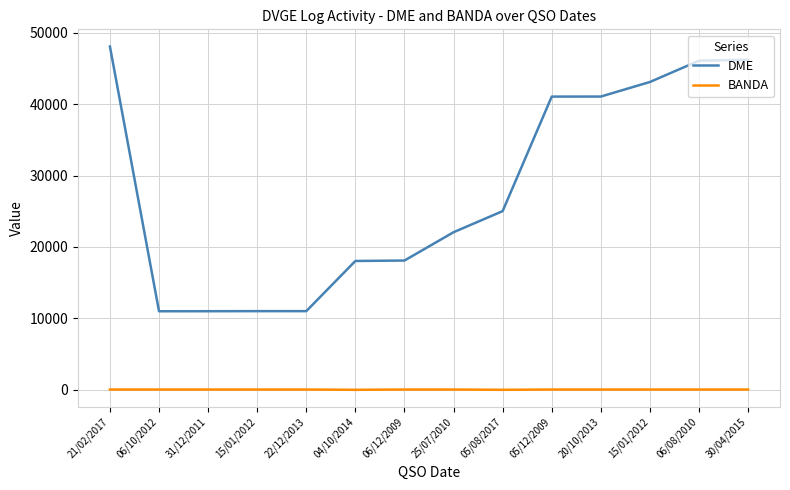

How many lines are shown in the chart?

2